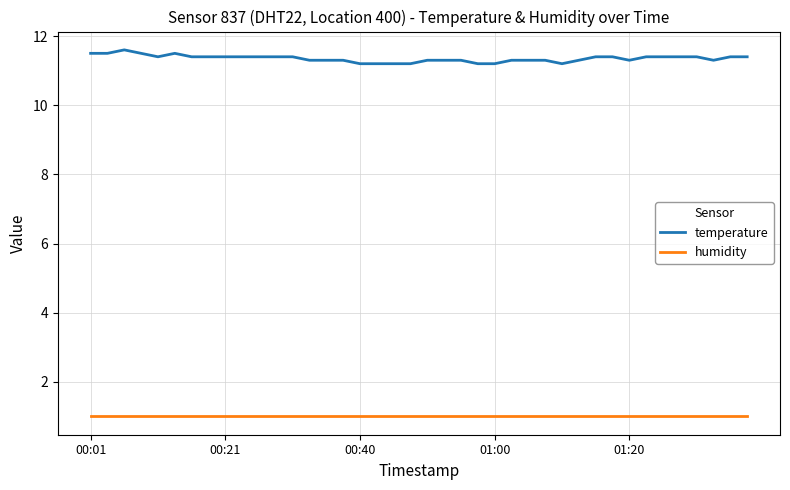

True or false: temperature and humidity cross at least once.

False